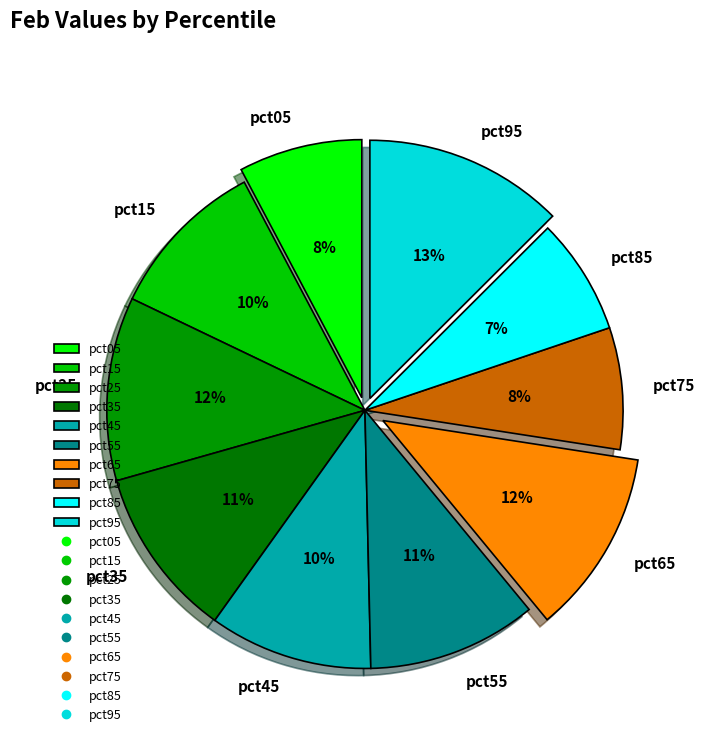

To the nearest percent, what portion does pct75 represent?

8%